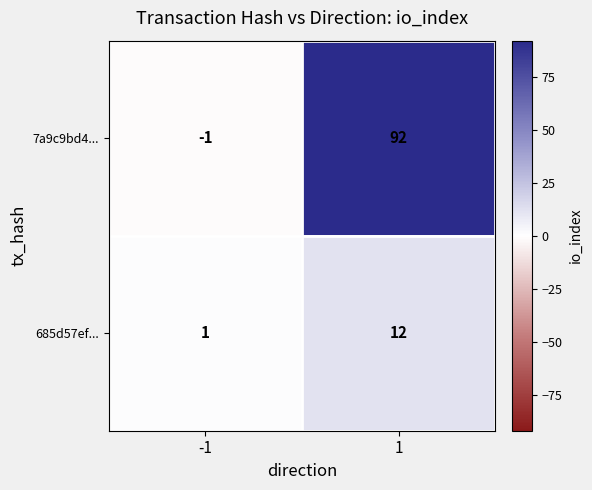

How many data points does each series have?

2